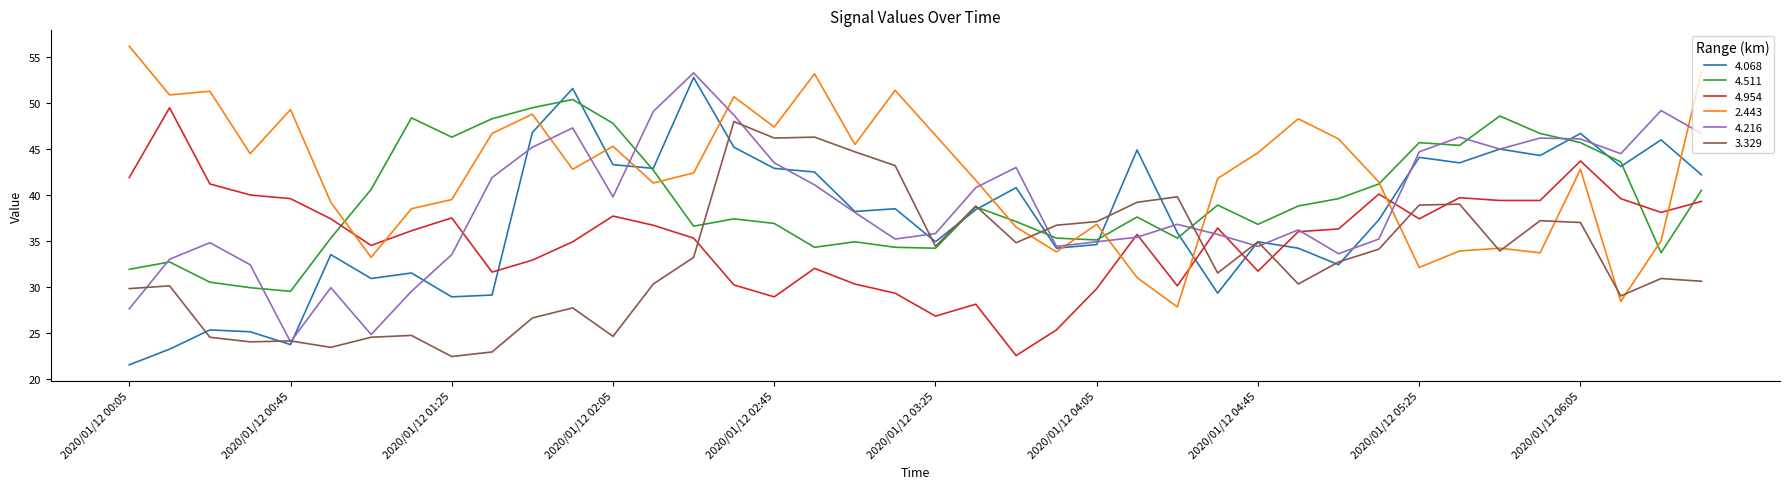

Which series has the largest total across all categories?

2.443